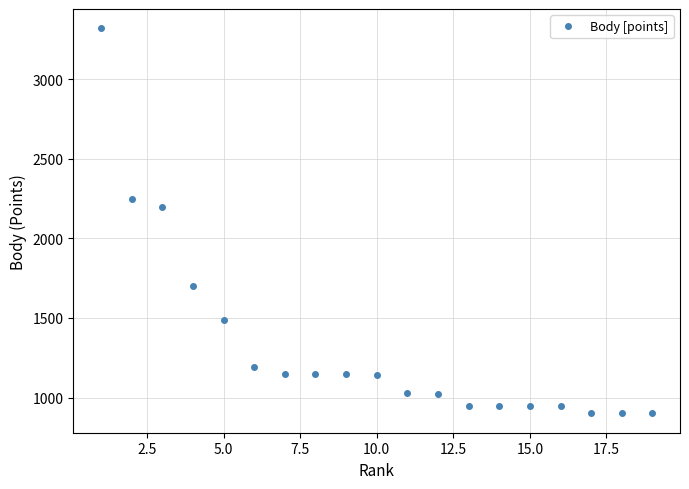

What is the maximum value shown in the chart?

3320